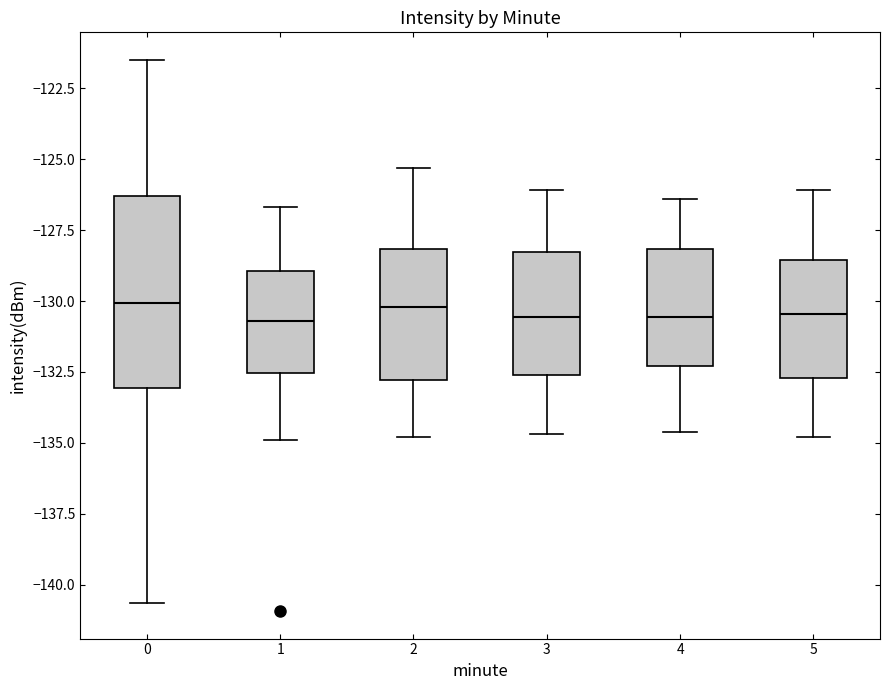

Where does the lower whisker of the box at x = 1 end on the y-axis? The values are not printed on the chart, so give them approximately, as read against the axis.

-135.0